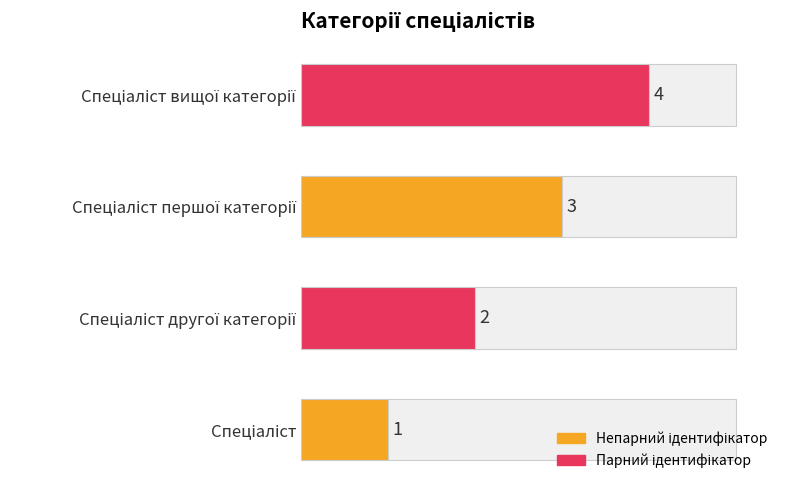

Count the values in the range 2 to 4.

3